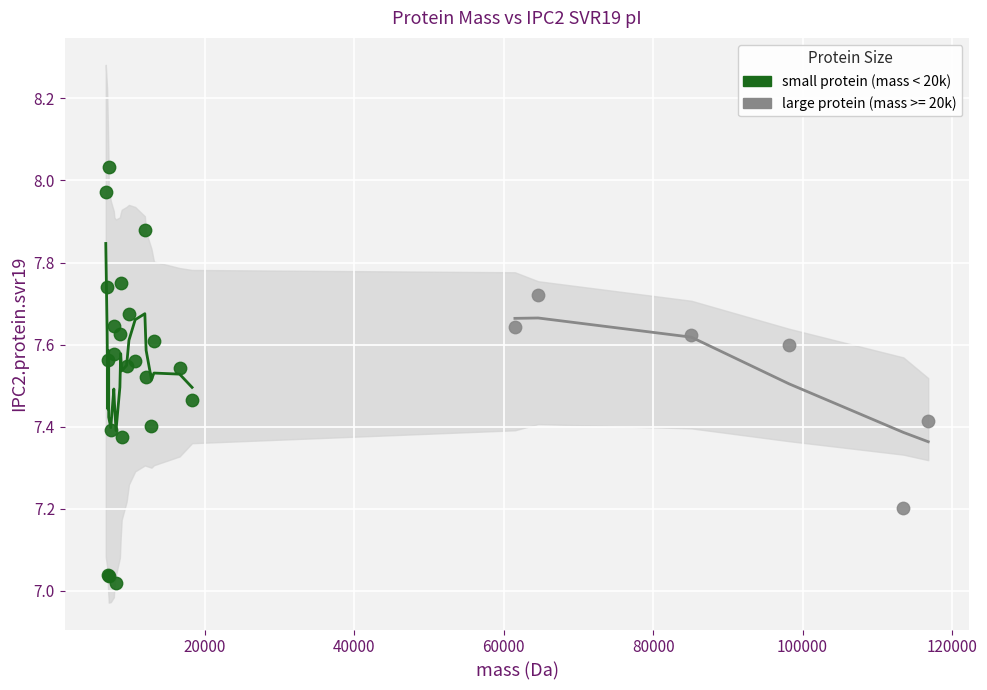

Which series contains the highest Y value?

small protein (mass < 20k)